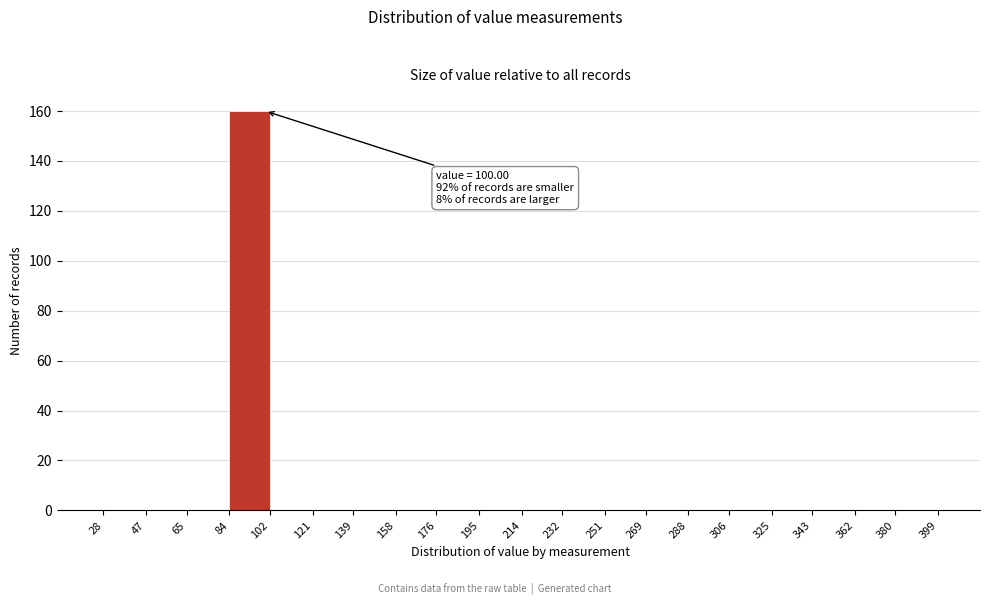

Over which range of the x-axis is the bar tallest?

84 to 102